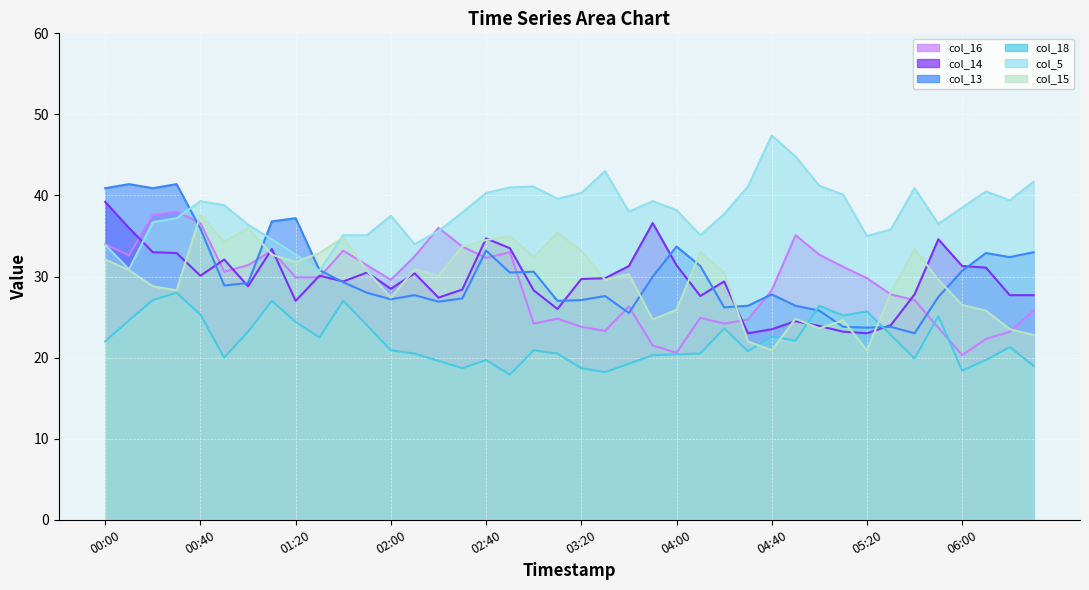

What is the sum of the col_16_line values at 19 and 21?

48.1